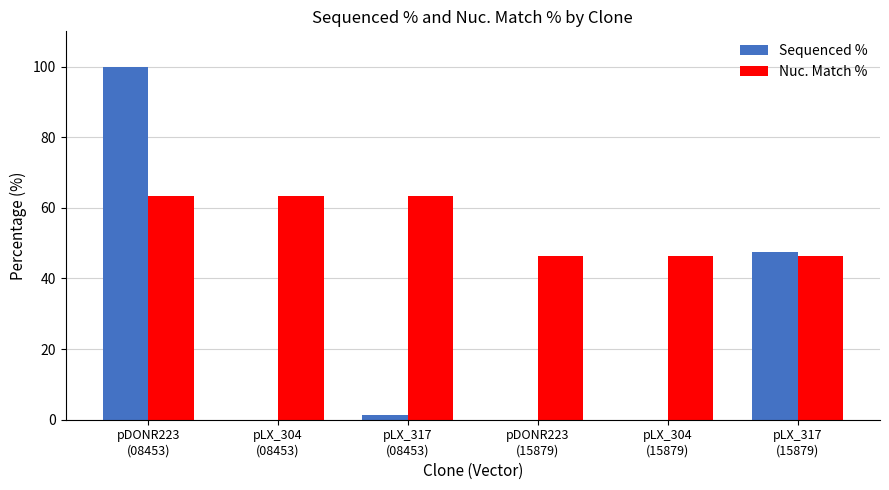

What is the difference between the Sequenced % values at pLX_304
(08453) and pLX_317
(15879)?

47.4